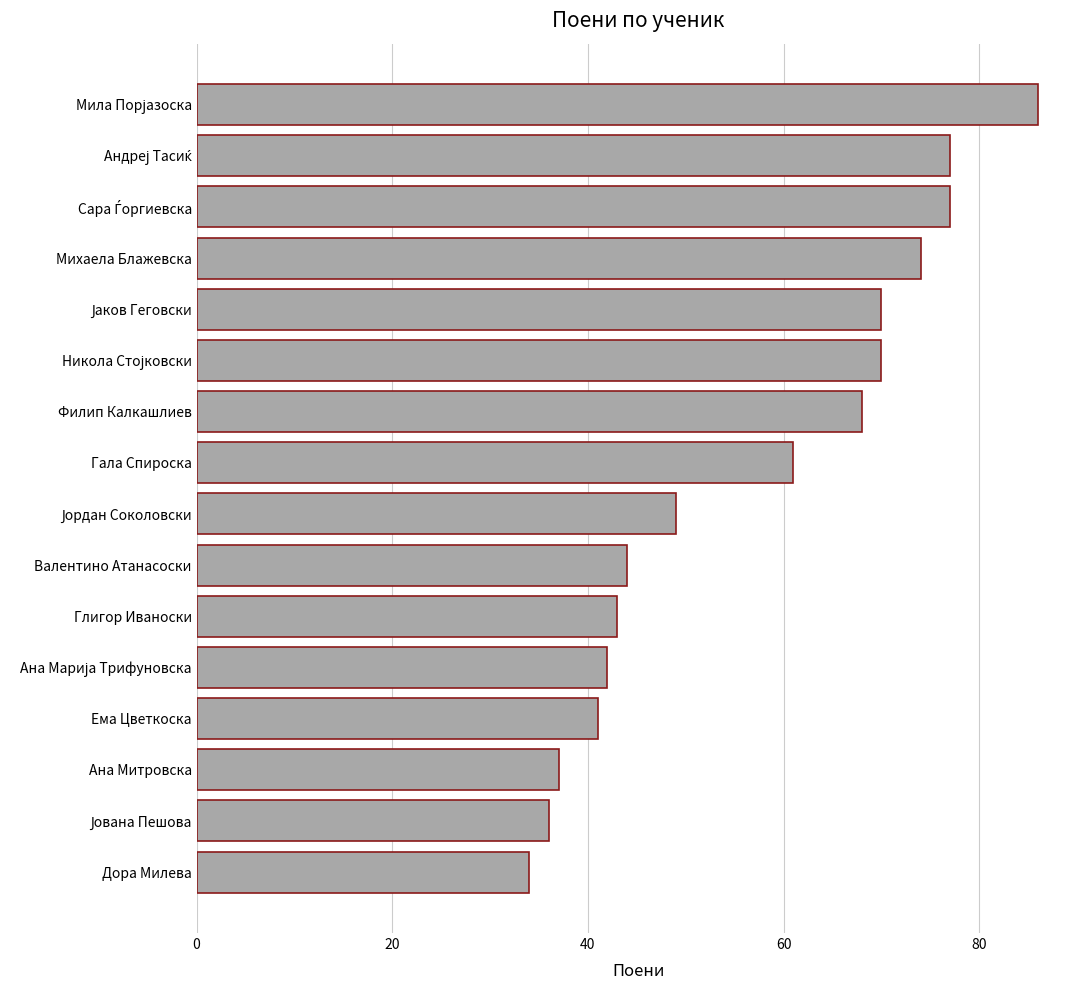

How many series are shown in this chart?

1